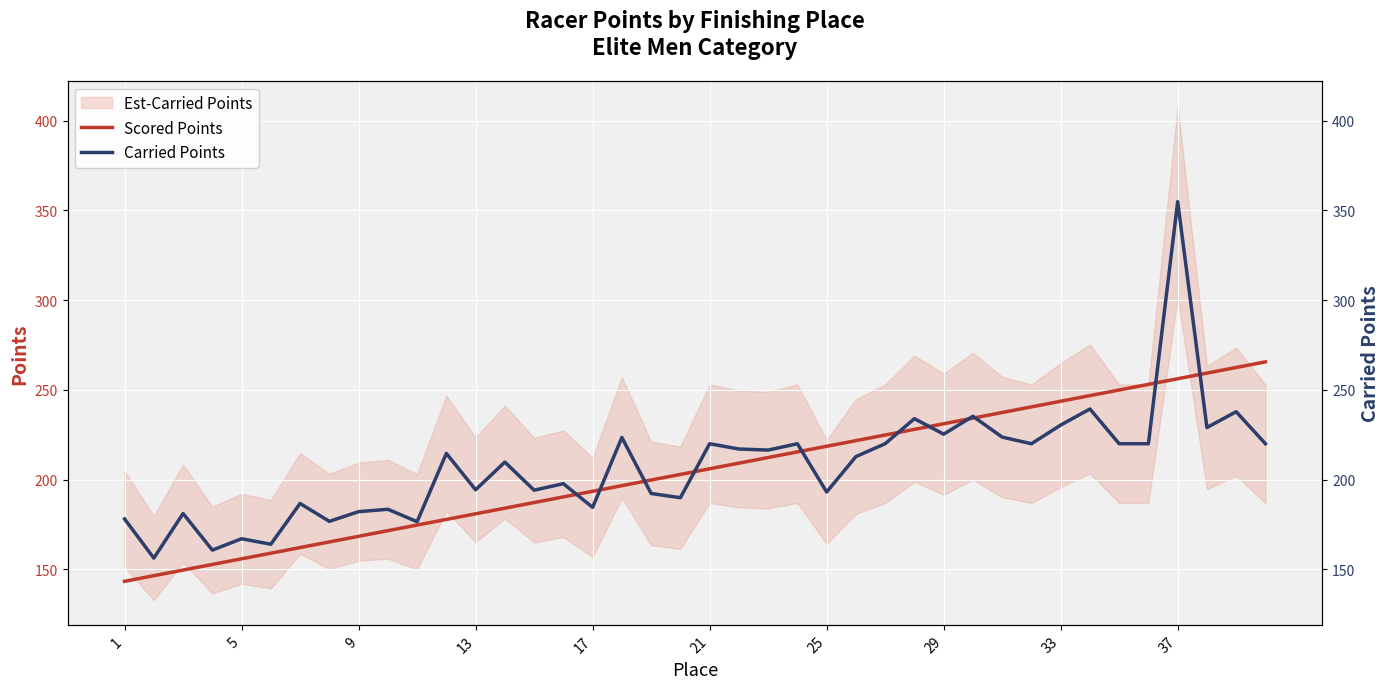

How many lines are shown in the chart?

2